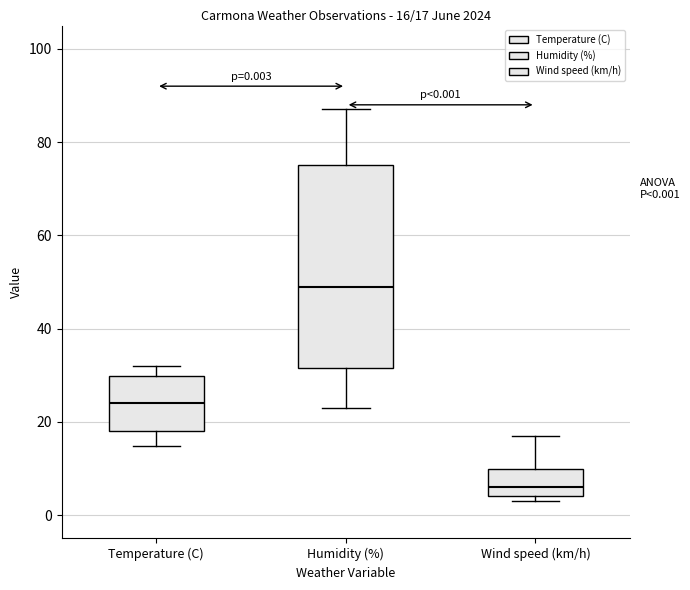

Comparing the boxes themselves (not the whiskers), which one is the tallest?

Humidity (%)